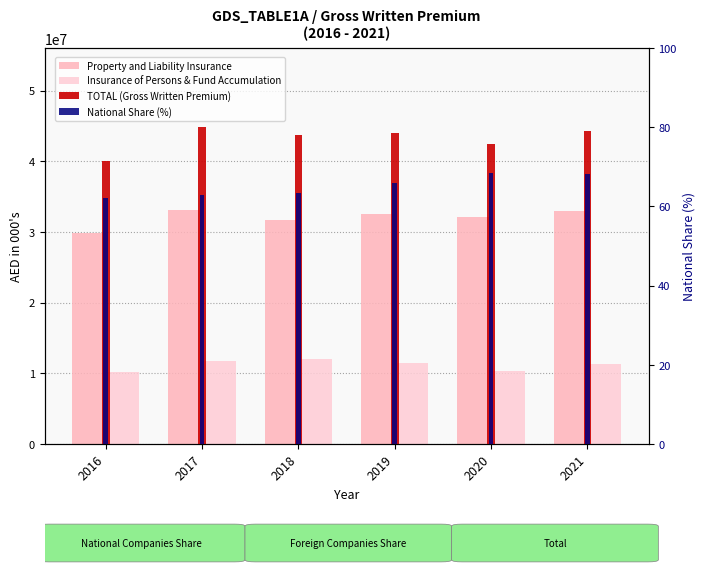

Reading left to right, list all the values displayed in this chart.

Property and Liability Insurance: 29863254.1	33079472.1	31747732.6	32526276.0	32166056.2	32940064.9
Insurance of Persons & Fund Accumulation: 10145897.1	11744756.1	11970700.2	11494538.2	10330736.2	11376964.1
TOTAL (Gross Written Premium): 40009151.3	44824228.1	43718432.8	44020814.2	42496792.4	44317029.1
National Share (%): 62.2	62.8	63.3	66.0	68.4	68.3